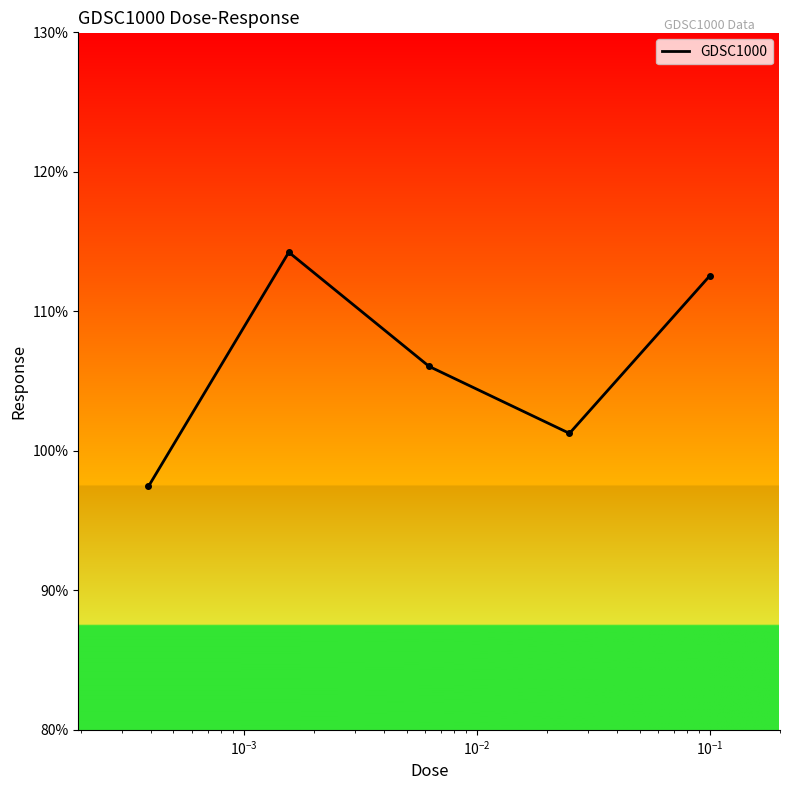

What is the difference between the maximum and minimum values?

16.8